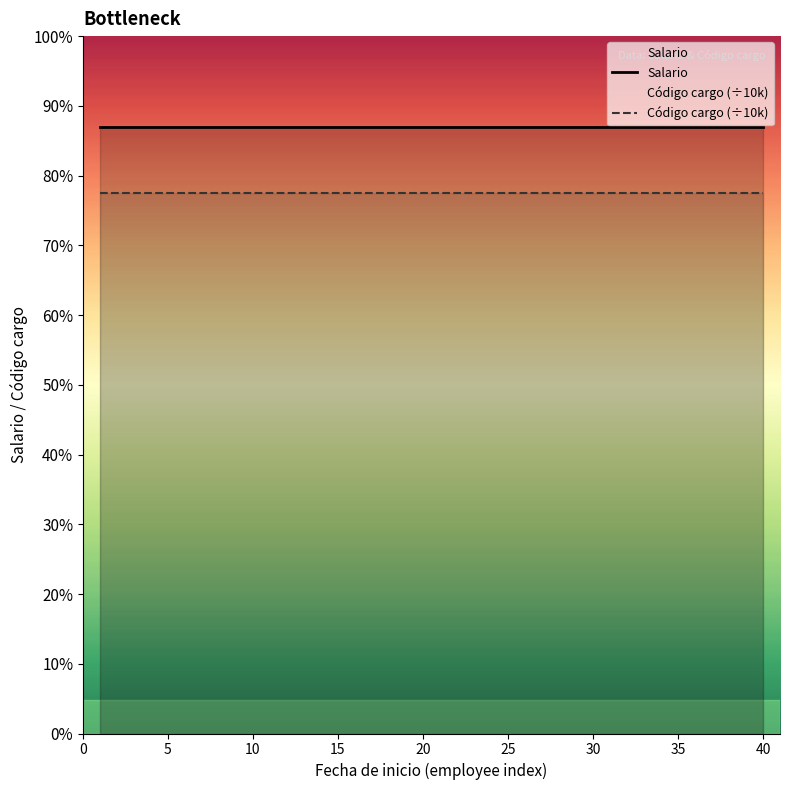

Reading left to right, extract all data points from this chart.

Salario: 900.0	900.0	900.0	900.0	900.0	900.0	900.0	900.0	900.0	900.0	900.0	900.0	900.0	900.0	900.0	900.0	900.0	900.0	900.0	900.0	900.0	900.0	900.0	900.0	900.0	900.0	900.0	900.0	900.0	900.0	900.0	900.0	900.0	900.0	900.0	900.0	900.0	900.0	900.0	900.0
Código cargo (÷10k): 802.4	802.4	802.4	802.4	802.4	802.4	802.4	802.4	802.4	802.4	802.4	802.4	802.4	802.4	802.4	802.4	802.4	802.4	802.4	802.4	802.4	802.4	802.4	802.4	802.4	802.4	802.4	802.4	802.4	802.4	802.4	802.4	802.4	802.4	802.4	802.4	802.4	802.4	802.4	802.4